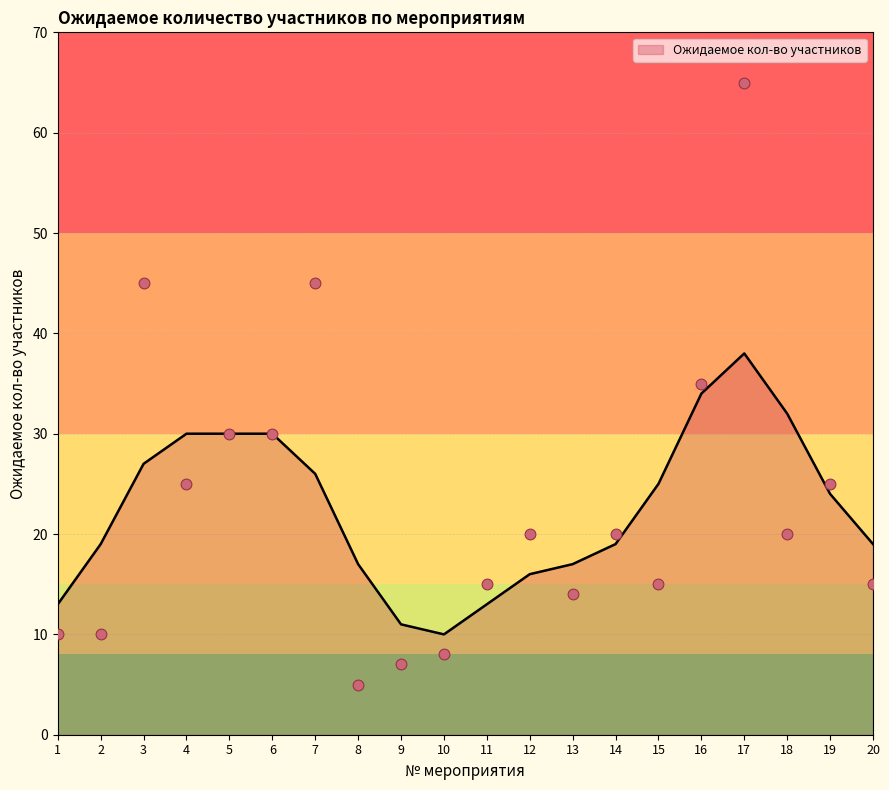

Approximately how many times larger is the value at 15 compared to 10?

1.9